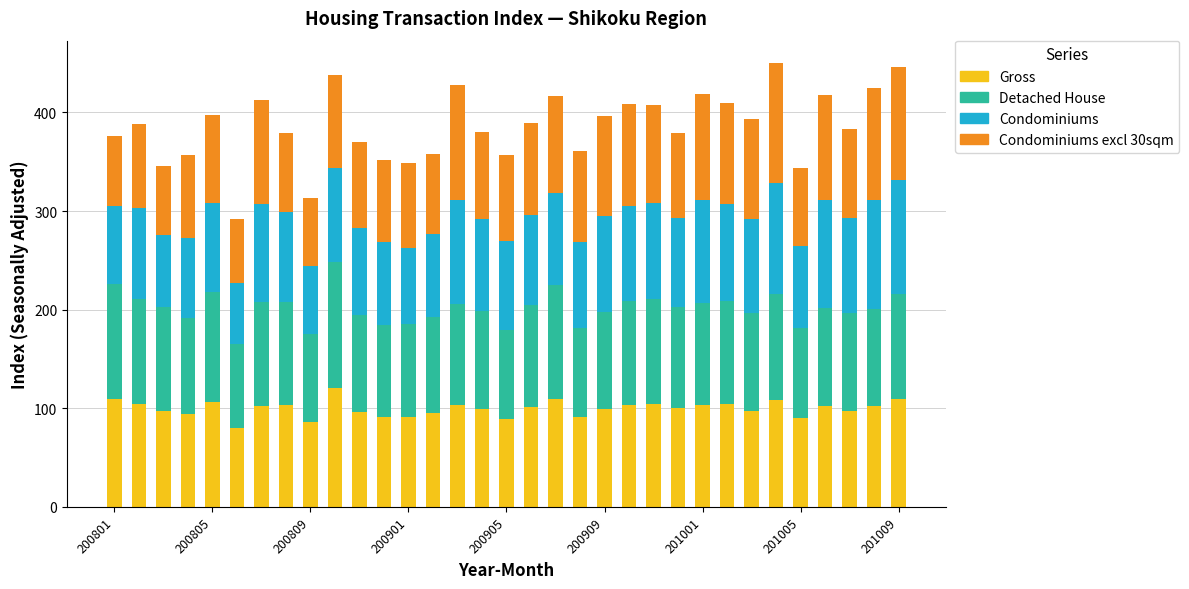

What are all the series names shown in the legend?

Gross, Detached House, Condominiums, Condominiums excl 30sqm